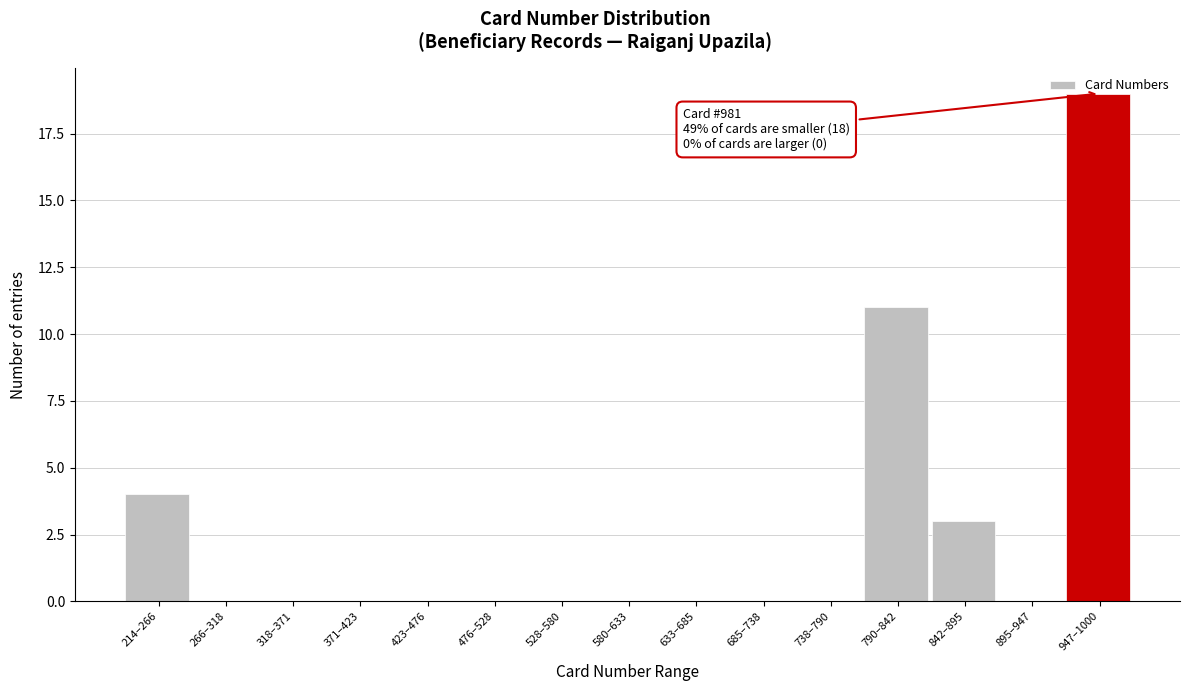

At which label is the value closest to 9?

790–842